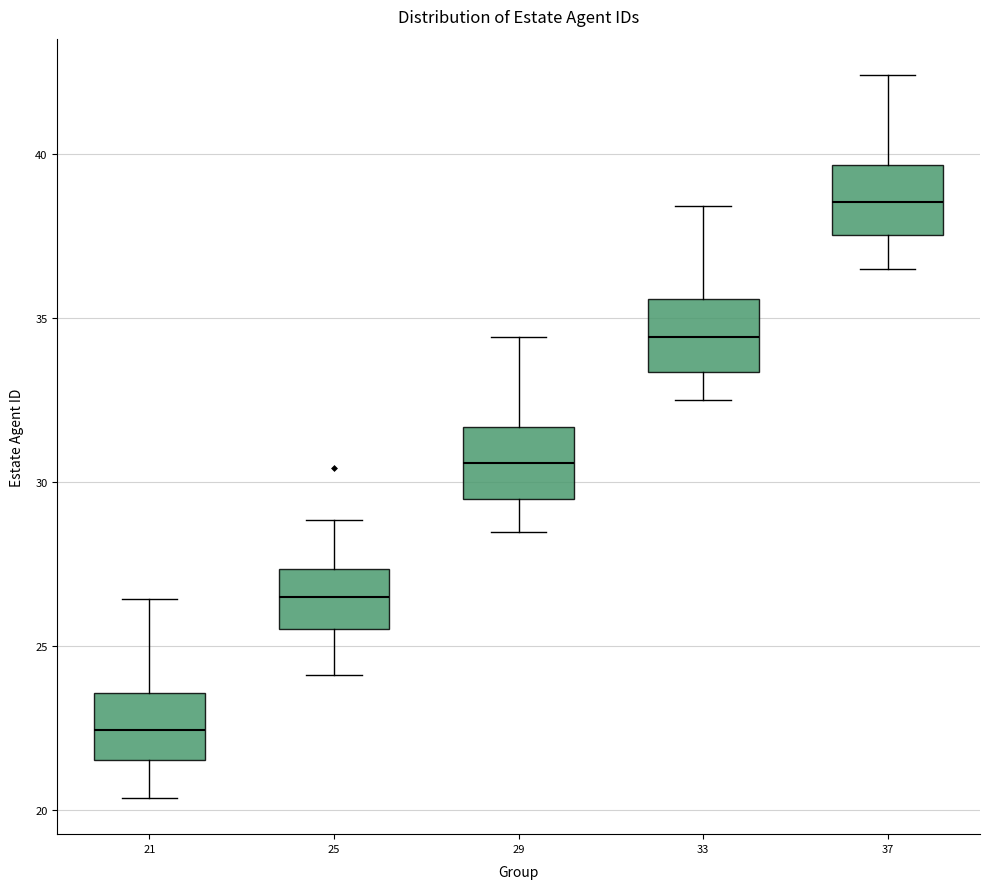

Which box's median line is the lowest?

21